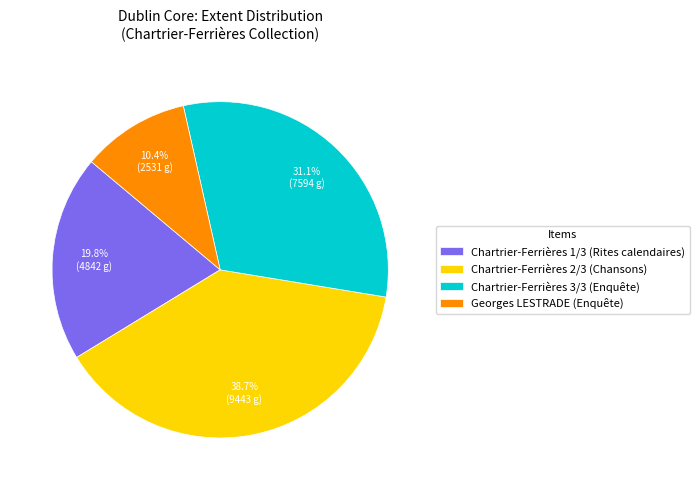

True or false: Georges LESTRADE (Enquête) accounts for 2% of the total.

False